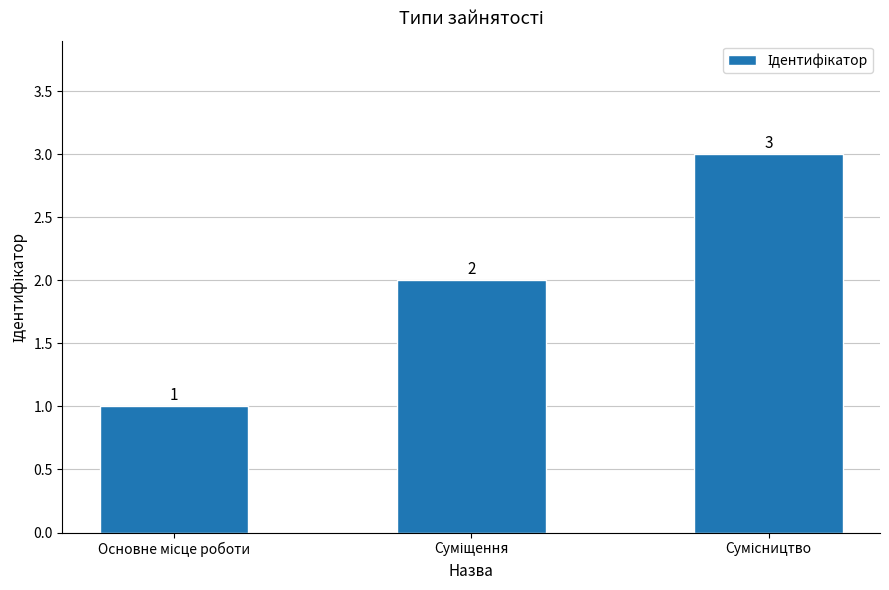

Reading left to right, what are all the values shown in this chart?

1	2	3